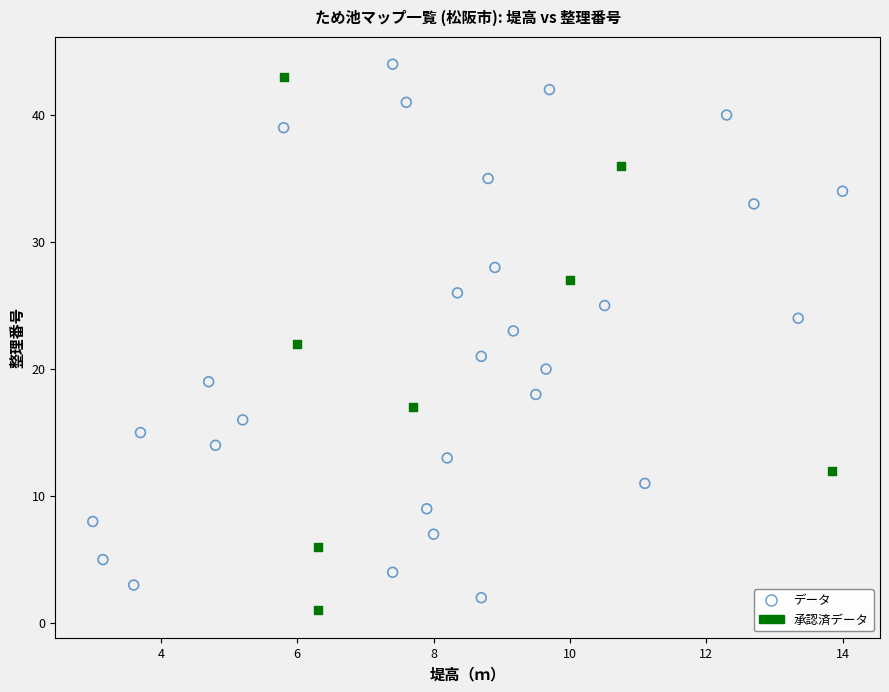

What are all the series names shown in the legend?

データ, 承認済データ